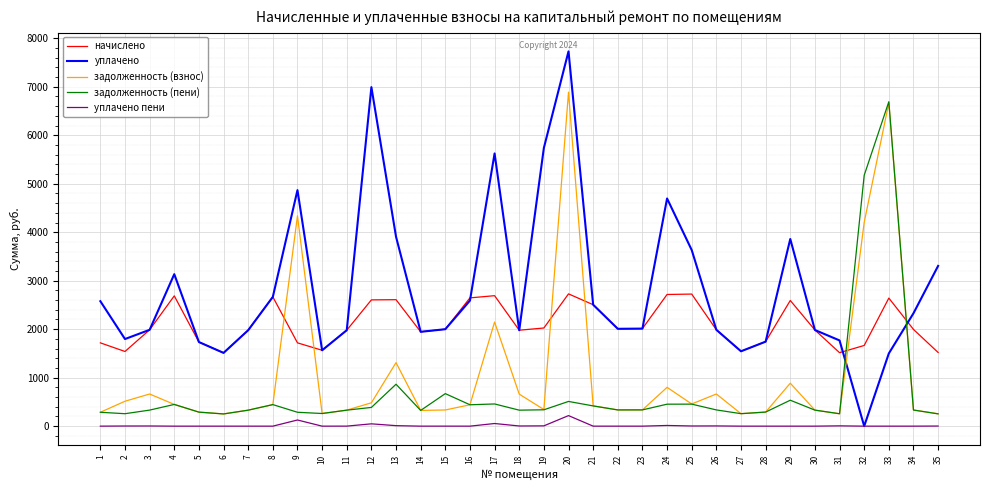

What is the maximum value shown in the chart?

7730.1